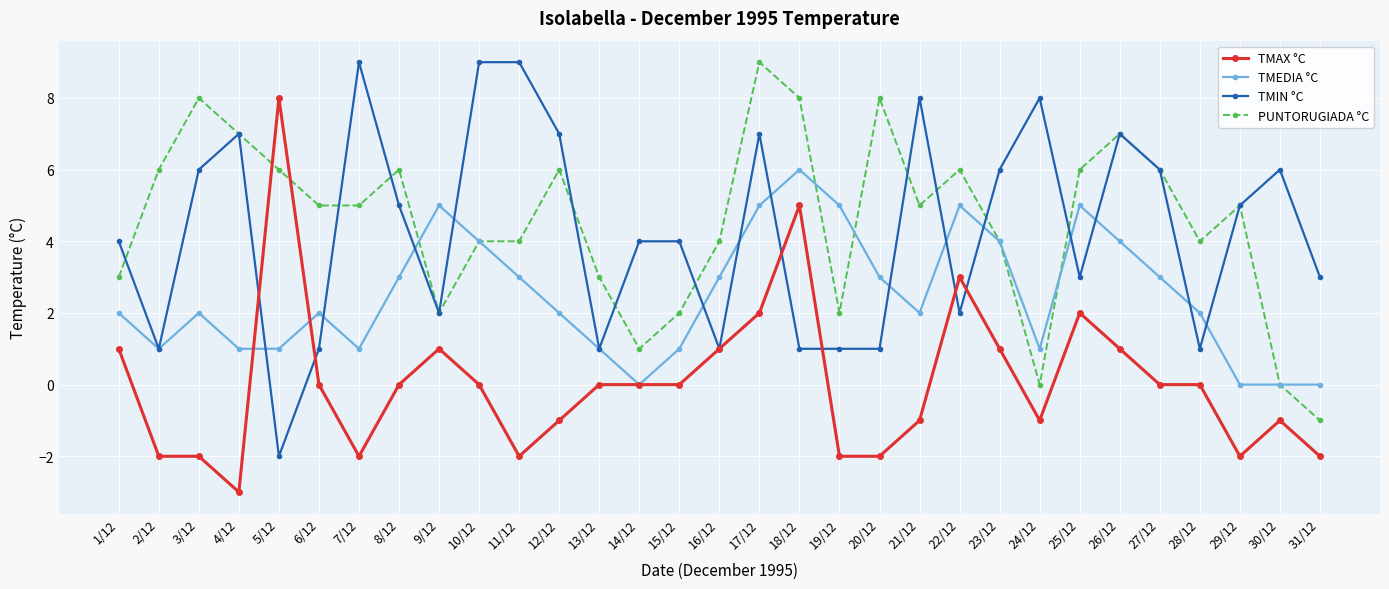

At which label does TMAX °C reach its minimum?

4/12